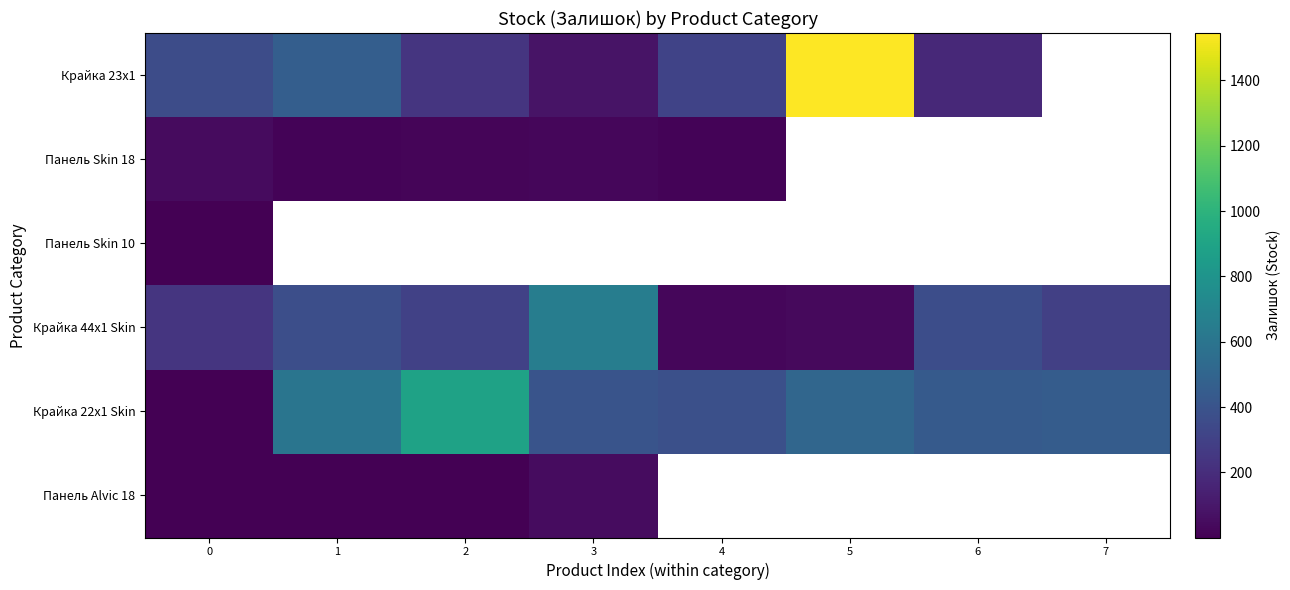

What is the sum of all Крайка 22x1 Skin values?

3677.0